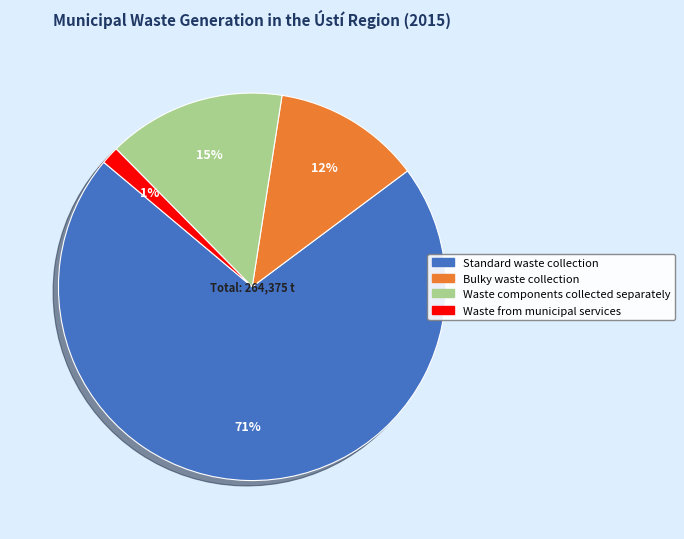

To the nearest percent, what portion does Bulky waste collection represent?

12%